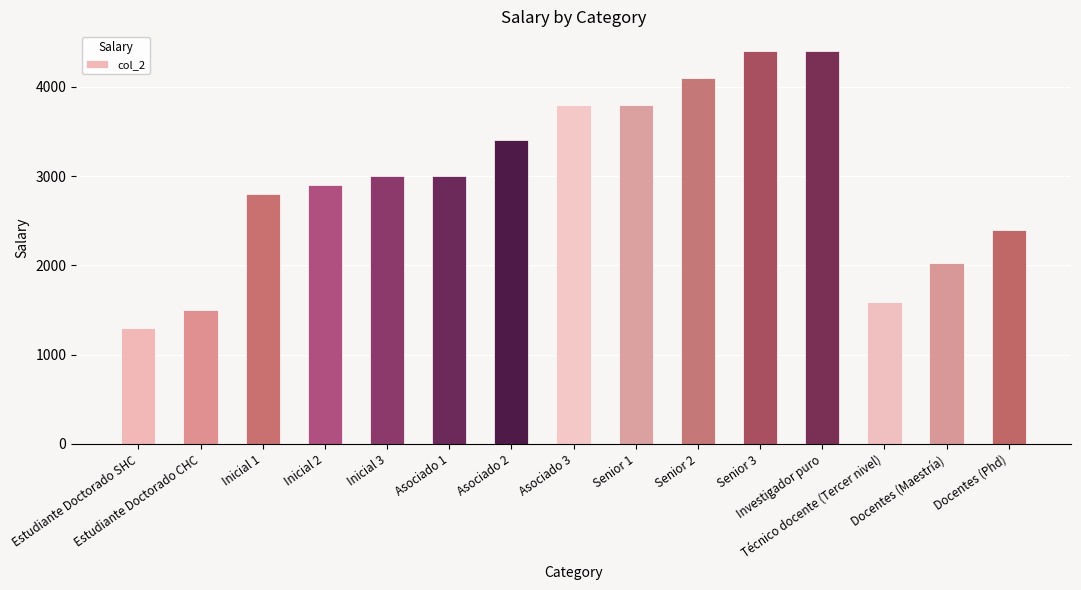

What is the value of the 3rd bar from the left?

2800